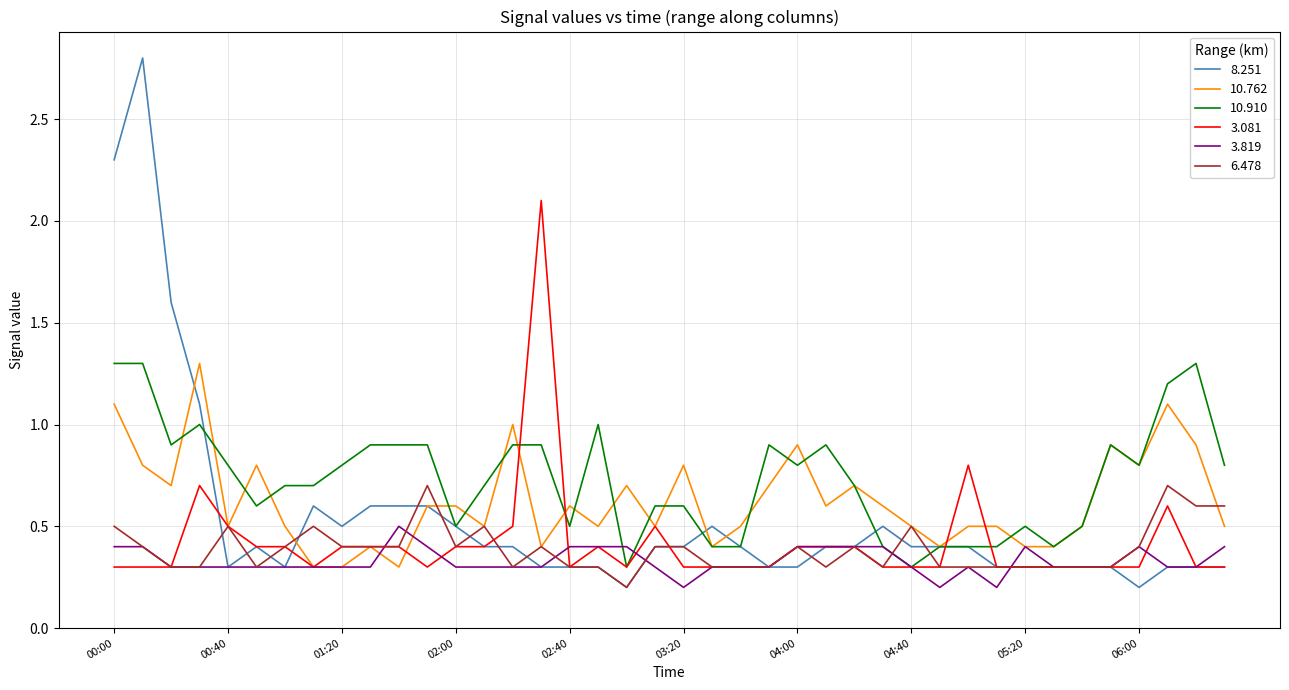

What is the highest value of the 3.819 series?

0.5